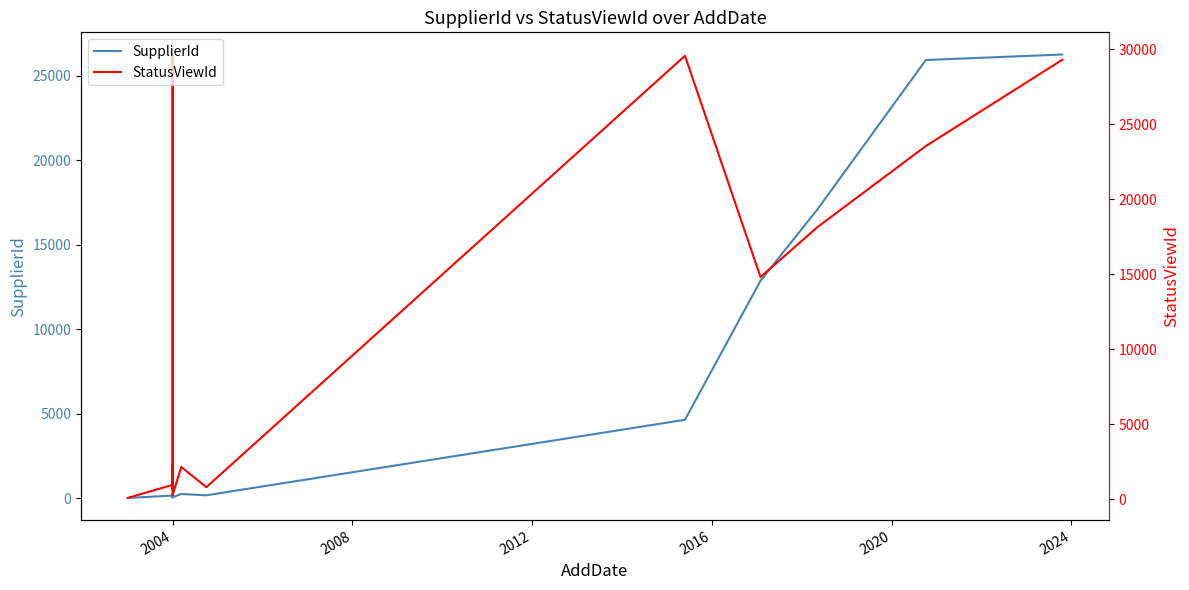

After their last crossing, which series has the higher values: StatusViewId or SupplierId?

StatusViewId